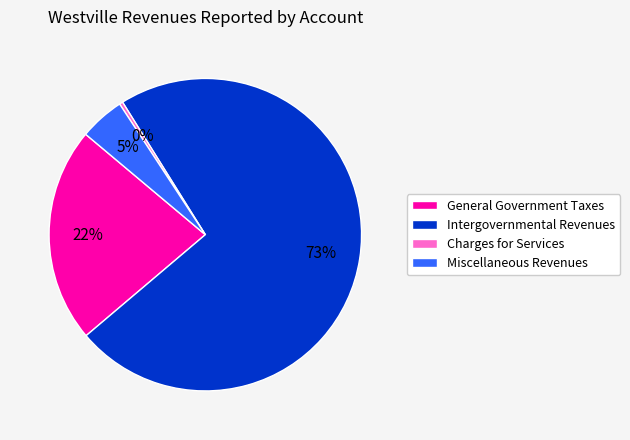

Count the number of slices in the pie.

4